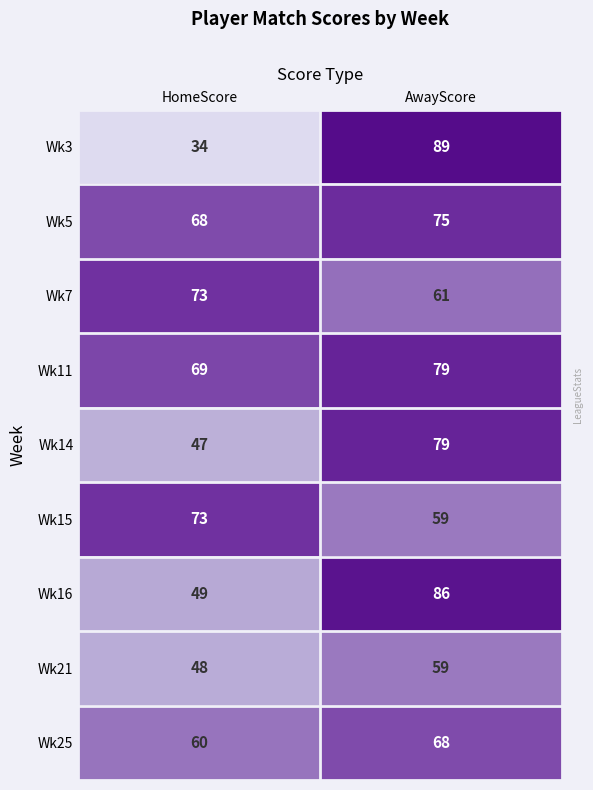

True or false: Wk15 has a value of 59 at AwayScore.

True